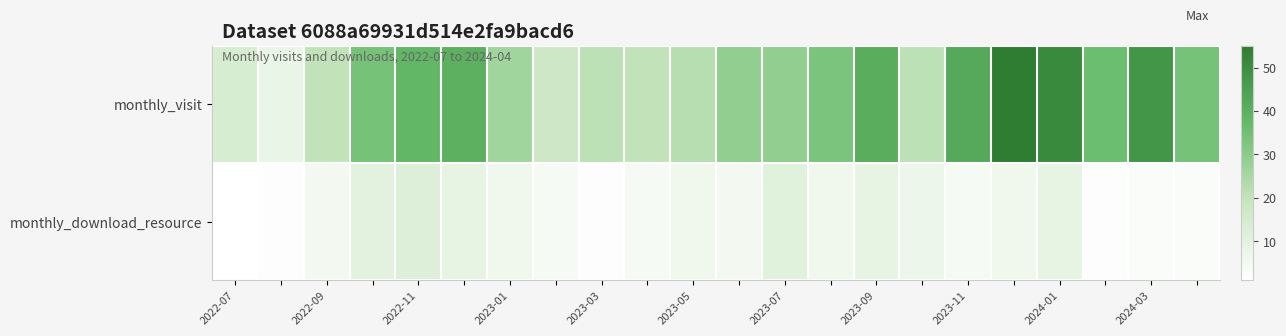

Which series has the largest range (max minus min)?

monthly_visit